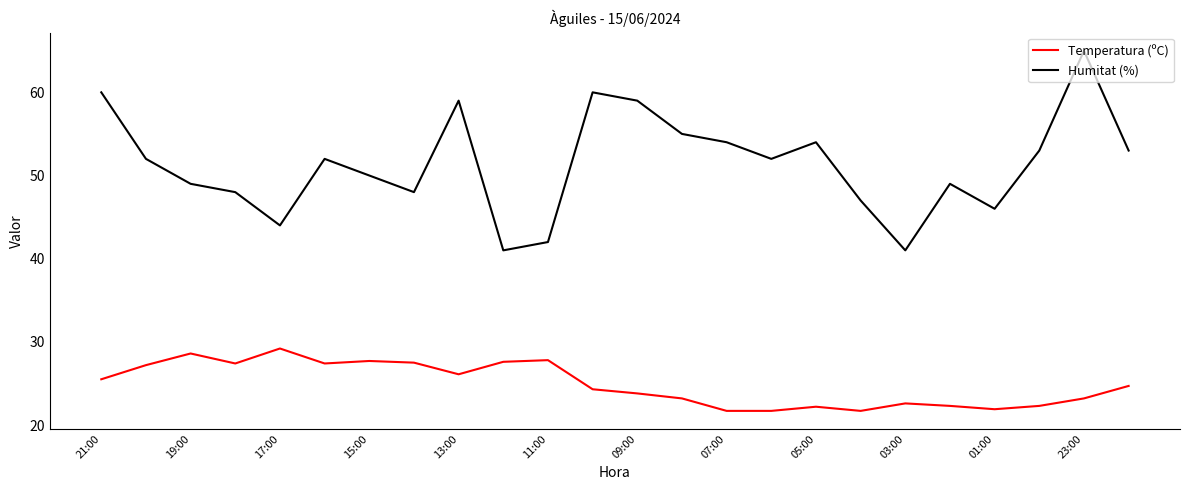

Which series has the widest spread of values?

Humitat (%)